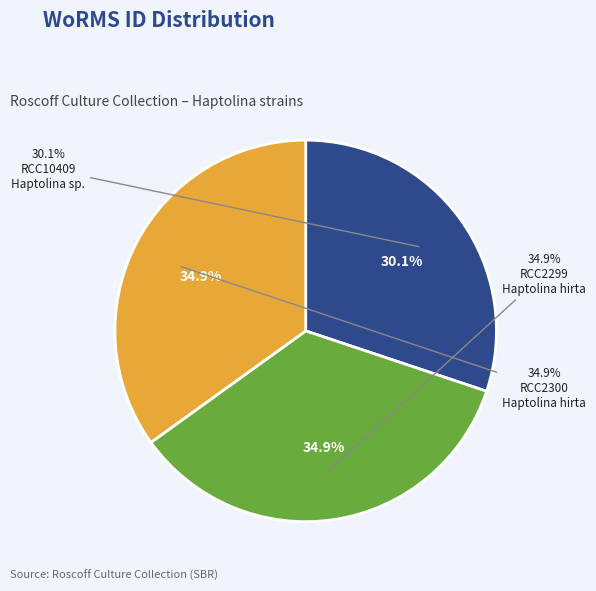

To the nearest percent, what is the combined percentage of RCC2299
Haptolina hirta and RCC10409
Haptolina sp.?

65%